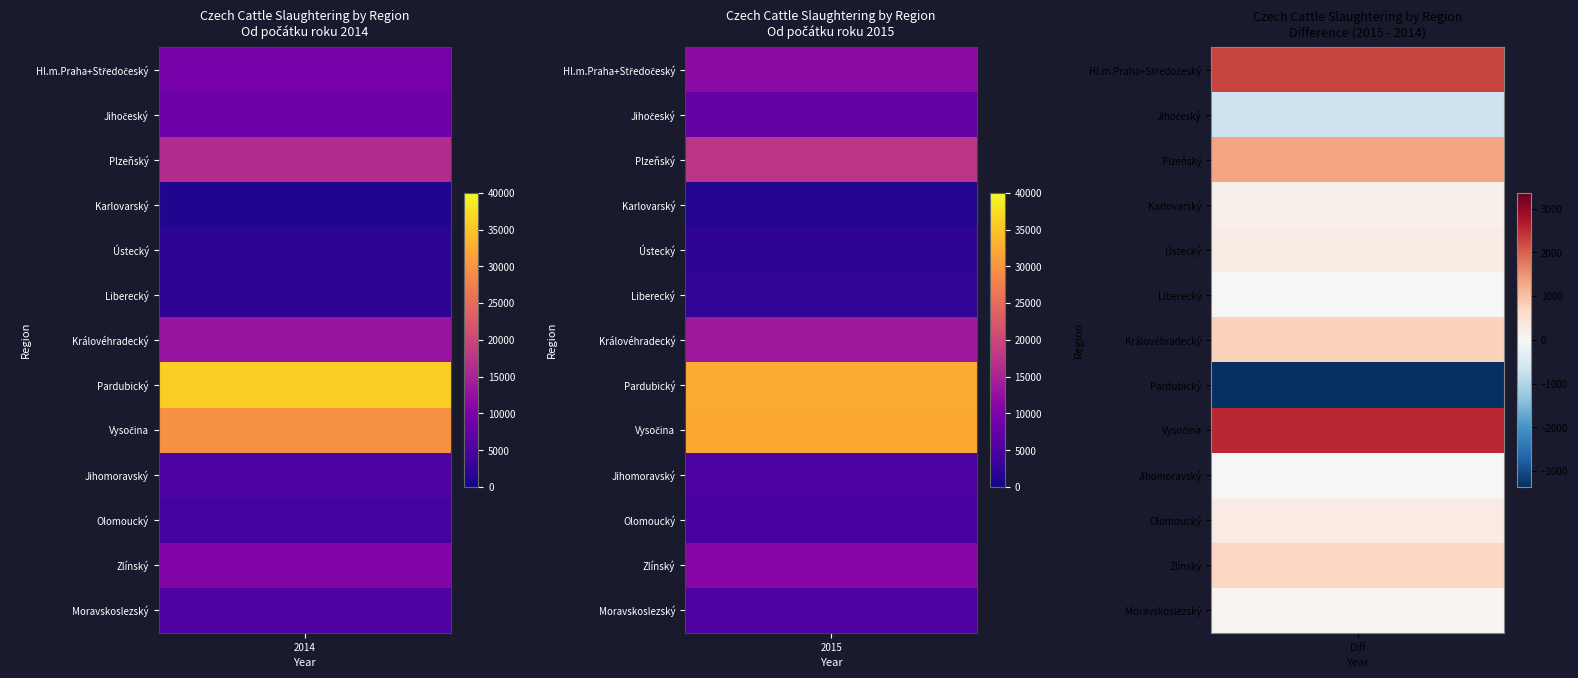

What is the total value across all series at Od počátku roku 2015?

148291